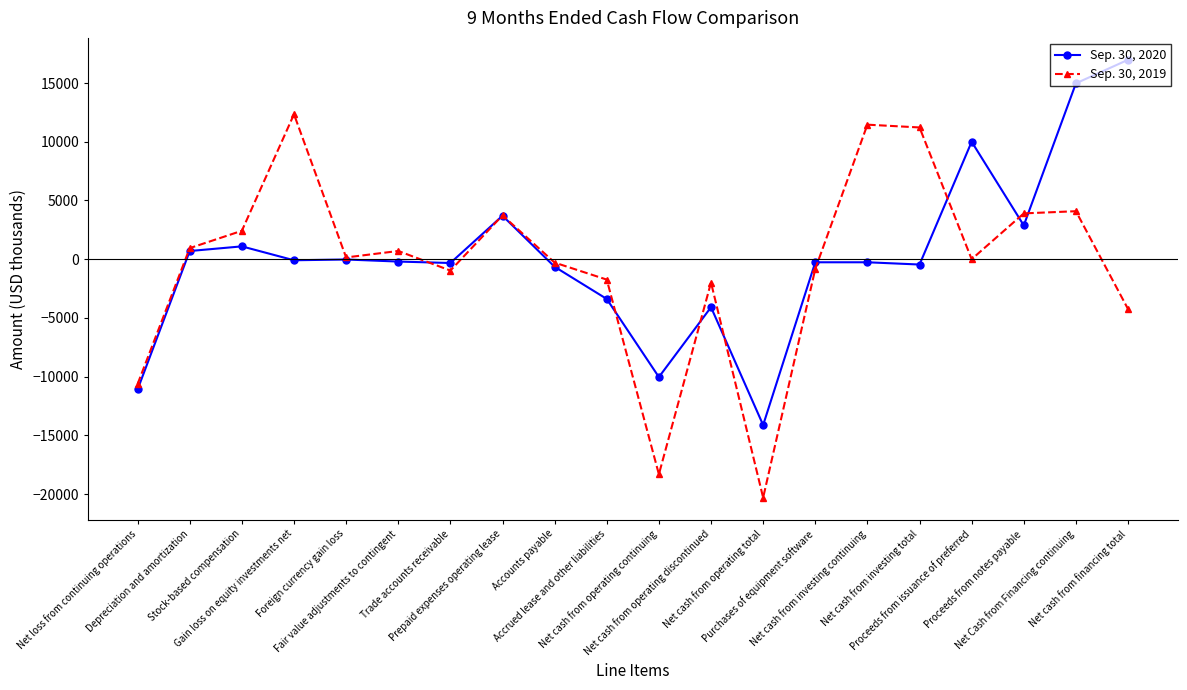

Is it true that Sep. 30, 2019 equals -4448 at Net loss from continuing operations?

False